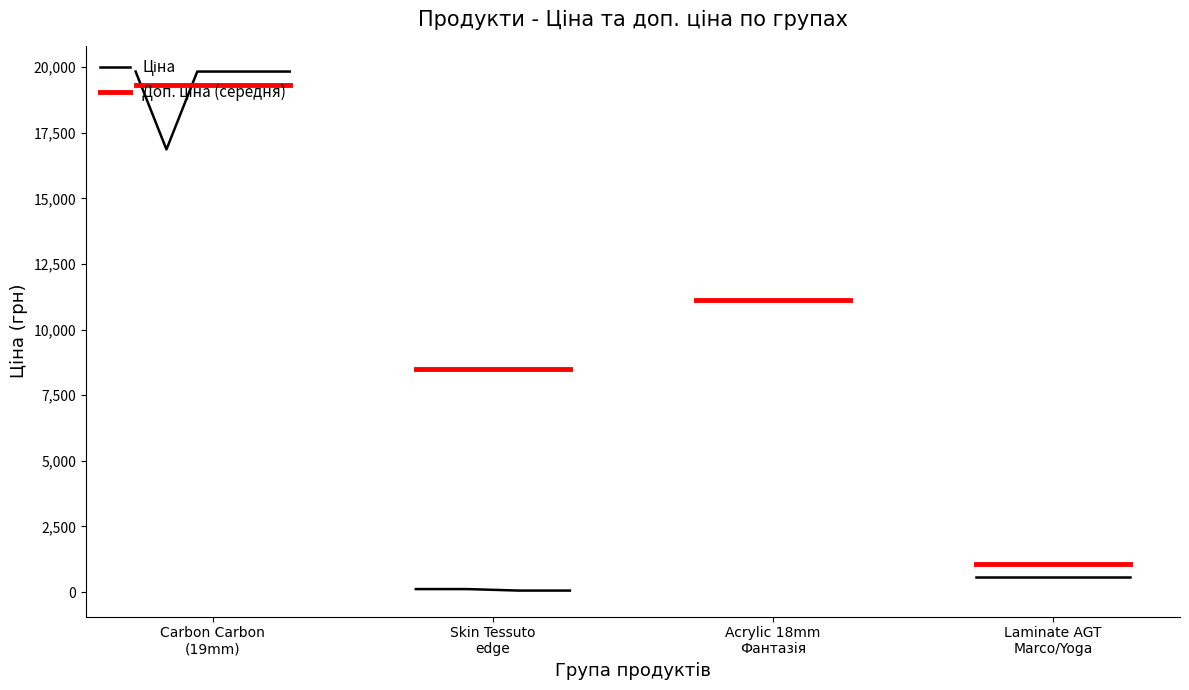

Between 6 and 9, which series saw the biggest shift?

Доп. ціна